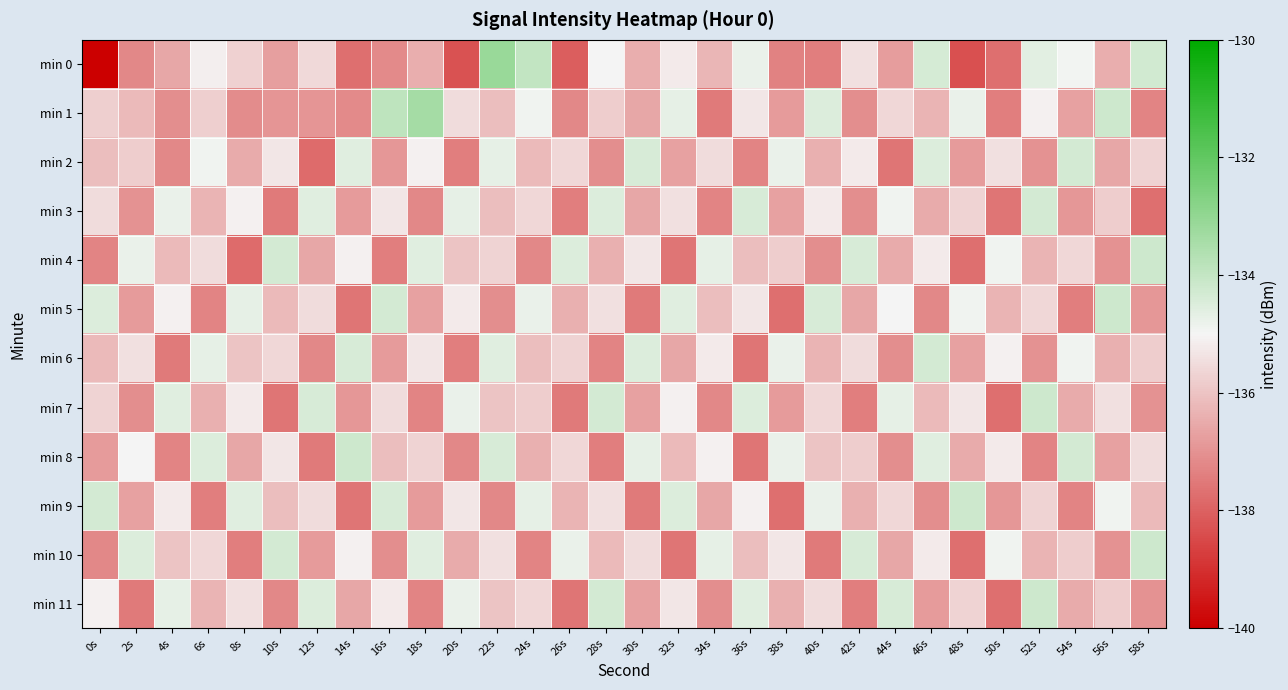

Reading left to right, transcribe all the data shown in this chart.

min 0: 0s=-140.0	2s=-137.2	4s=-136.6	6s=-135.1	8s=-135.7	10s=-136.7	12s=-135.6	14s=-137.7	16s=-137.2	18s=-136.4	20s=-138.3	22s=-133.2	24s=-134.0	26s=-138.1	28s=-135.0	30s=-136.4	32s=-135.2	34s=-136.3	36s=-134.8	38s=-137.3	40s=-137.4	42s=-135.4	44s=-136.8	46s=-134.4	48s=-138.3	50s=-137.7	52s=-134.6	54s=-134.9	56s=-136.4	58s=-134.3
min 1: 0s=-135.8	2s=-136.2	4s=-137.1	6s=-135.8	8s=-137.1	10s=-136.9	12s=-136.9	14s=-137.2	16s=-133.9	18s=-133.4	20s=-135.5	22s=-136.1	24s=-134.9	26s=-137.2	28s=-135.8	30s=-136.6	32s=-134.7	34s=-137.5	36s=-135.3	38s=-136.8	40s=-134.5	42s=-137.1	44s=-135.6	46s=-136.3	48s=-134.8	50s=-137.4	52s=-135.1	54s=-136.7	56s=-134.2	58s=-137.3
min 2: 0s=-136.1	2s=-135.8	4s=-137.2	6s=-134.9	8s=-136.5	10s=-135.3	12s=-137.8	14s=-134.6	16s=-136.9	18s=-135.1	20s=-137.4	22s=-134.7	24s=-136.2	26s=-135.6	28s=-137.1	30s=-134.4	32s=-136.7	34s=-135.5	36s=-137.3	38s=-134.8	40s=-136.4	42s=-135.2	44s=-137.6	46s=-134.5	48s=-136.8	50s=-135.4	52s=-137.0	54s=-134.3	56s=-136.6	58s=-135.7
min 3: 0s=-135.5	2s=-137.0	4s=-134.8	6s=-136.3	8s=-135.1	10s=-137.5	12s=-134.6	14s=-136.8	16s=-135.3	18s=-137.2	20s=-134.7	22s=-136.1	24s=-135.6	26s=-137.4	28s=-134.5	30s=-136.6	32s=-135.4	34s=-137.3	36s=-134.4	38s=-136.7	40s=-135.2	42s=-137.1	44s=-134.9	46s=-136.5	48s=-135.7	50s=-137.6	52s=-134.3	54s=-136.9	56s=-135.8	58s=-137.7
min 4: 0s=-137.3	2s=-134.8	4s=-136.2	6s=-135.5	8s=-137.8	10s=-134.3	12s=-136.6	14s=-135.1	16s=-137.4	18s=-134.6	20s=-136.0	22s=-135.7	24s=-137.2	26s=-134.5	28s=-136.4	30s=-135.3	32s=-137.6	34s=-134.7	36s=-136.1	38s=-135.8	40s=-137.1	42s=-134.4	44s=-136.5	46s=-135.2	48s=-137.7	50s=-134.9	52s=-136.3	54s=-135.6	56s=-137.0	58s=-134.2
min 5: 0s=-134.5	2s=-136.8	4s=-135.1	6s=-137.3	8s=-134.7	10s=-136.2	12s=-135.5	14s=-137.6	16s=-134.3	18s=-136.7	20s=-135.2	22s=-137.1	24s=-134.8	26s=-136.4	28s=-135.4	30s=-137.5	32s=-134.6	34s=-136.1	36s=-135.3	38s=-137.7	40s=-134.4	42s=-136.6	44s=-135.0	46s=-137.2	48s=-134.9	50s=-136.3	52s=-135.6	54s=-137.4	56s=-134.2	58s=-136.9
min 6: 0s=-136.2	2s=-135.4	4s=-137.5	6s=-134.7	8s=-136.0	10s=-135.6	12s=-137.2	14s=-134.4	16s=-136.8	18s=-135.3	20s=-137.4	22s=-134.6	24s=-136.1	26s=-135.7	28s=-137.3	30s=-134.5	32s=-136.6	34s=-135.2	36s=-137.6	38s=-134.8	40s=-136.3	42s=-135.5	44s=-137.1	46s=-134.3	48s=-136.7	50s=-135.1	52s=-137.0	54s=-134.9	56s=-136.4	58s=-135.8
min 7: 0s=-135.7	2s=-137.1	4s=-134.6	6s=-136.4	8s=-135.2	10s=-137.6	12s=-134.4	14s=-136.9	16s=-135.5	18s=-137.3	20s=-134.8	22s=-136.0	24s=-135.8	26s=-137.5	28s=-134.3	30s=-136.7	32s=-135.1	34s=-137.2	36s=-134.5	38s=-136.8	40s=-135.6	42s=-137.4	44s=-134.7	46s=-136.2	48s=-135.3	50s=-137.7	52s=-134.2	54s=-136.5	56s=-135.4	58s=-137.0
min 8: 0s=-136.8	2s=-135.0	4s=-137.3	6s=-134.5	8s=-136.6	10s=-135.3	12s=-137.5	14s=-134.2	16s=-136.1	18s=-135.7	20s=-137.2	22s=-134.4	24s=-136.4	26s=-135.6	28s=-137.4	30s=-134.7	32s=-136.2	34s=-135.1	36s=-137.6	38s=-134.8	40s=-136.0	42s=-135.8	44s=-137.1	46s=-134.6	48s=-136.5	50s=-135.2	52s=-137.3	54s=-134.3	56s=-136.7	58s=-135.5
min 9: 0s=-134.3	2s=-136.7	4s=-135.2	6s=-137.4	8s=-134.6	10s=-136.1	12s=-135.5	14s=-137.6	16s=-134.4	18s=-136.8	20s=-135.3	22s=-137.2	24s=-134.7	26s=-136.3	28s=-135.4	30s=-137.5	32s=-134.5	34s=-136.6	36s=-135.1	38s=-137.7	40s=-134.8	42s=-136.4	44s=-135.6	46s=-137.1	48s=-134.2	50s=-136.9	52s=-135.7	54s=-137.3	56s=-134.9	58s=-136.2
min 10: 0s=-137.2	2s=-134.5	4s=-136.0	6s=-135.6	8s=-137.4	10s=-134.3	12s=-136.8	14s=-135.1	16s=-137.1	18s=-134.6	20s=-136.5	22s=-135.4	24s=-137.3	26s=-134.8	28s=-136.2	30s=-135.5	32s=-137.6	34s=-134.7	36s=-136.1	38s=-135.3	40s=-137.5	42s=-134.4	44s=-136.6	46s=-135.2	48s=-137.7	50s=-134.9	52s=-136.3	54s=-135.8	56s=-137.0	58s=-134.2
min 11: 0s=-135.1	2s=-137.5	4s=-134.7	6s=-136.3	8s=-135.4	10s=-137.2	12s=-134.5	14s=-136.6	16s=-135.2	18s=-137.3	20s=-134.8	22s=-136.0	24s=-135.6	26s=-137.6	28s=-134.3	30s=-136.7	32s=-135.3	34s=-137.1	36s=-134.6	38s=-136.4	40s=-135.5	42s=-137.4	44s=-134.4	46s=-136.8	48s=-135.7	50s=-137.7	52s=-134.2	54s=-136.5	56s=-135.8	58s=-137.0